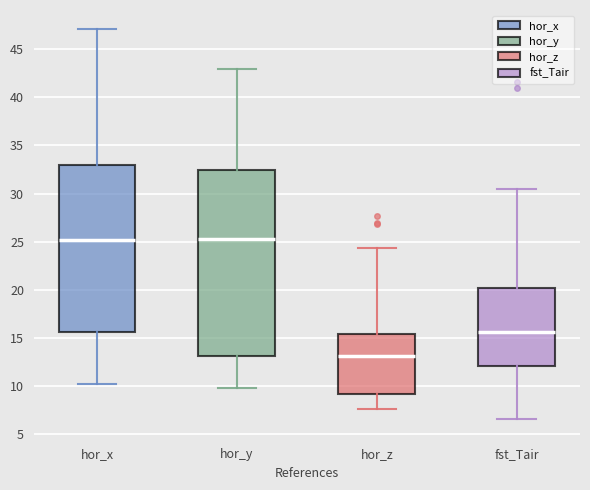

Where does the median line of the box for hor_z sit on the y-axis? The values are not printed on the chart, so give them approximately, as read against the axis.

13.0